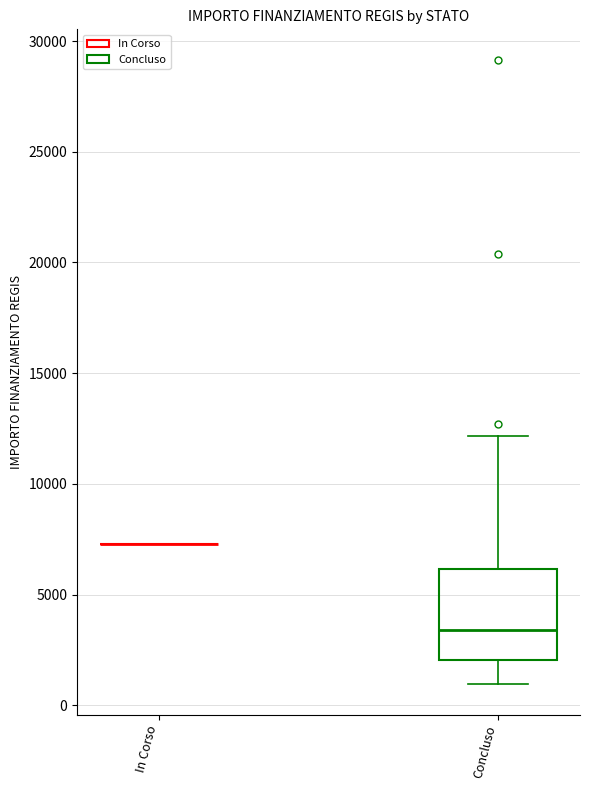

Which box is the tallest, from its lower edge to its upper edge?

Concluso